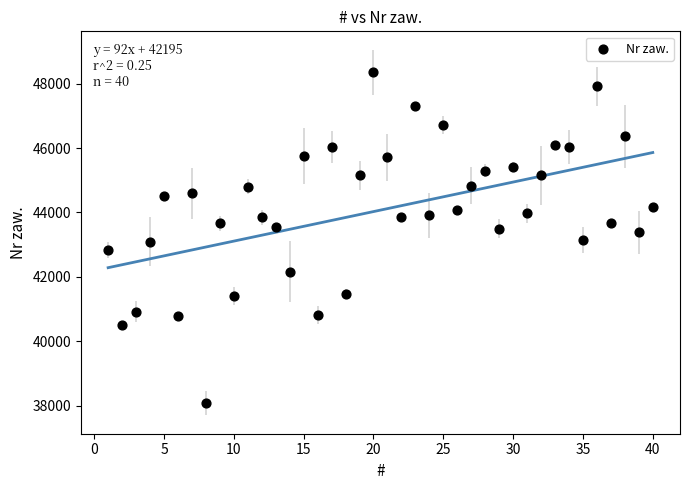

What is the range of X values (max minus min)?

39